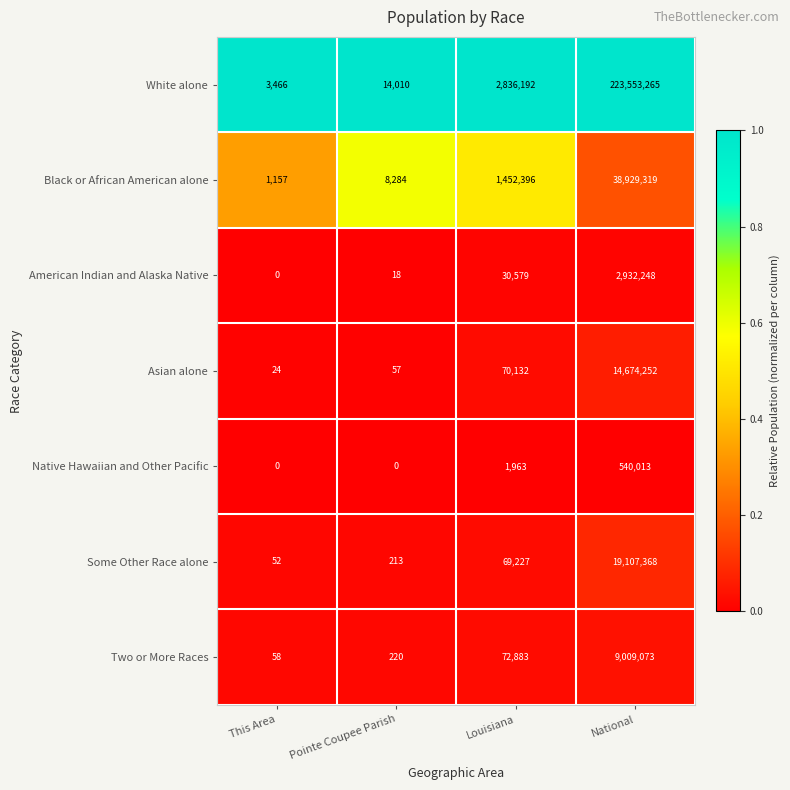

What value does the White alone series have at Louisiana, to the nearest 50?

2836200